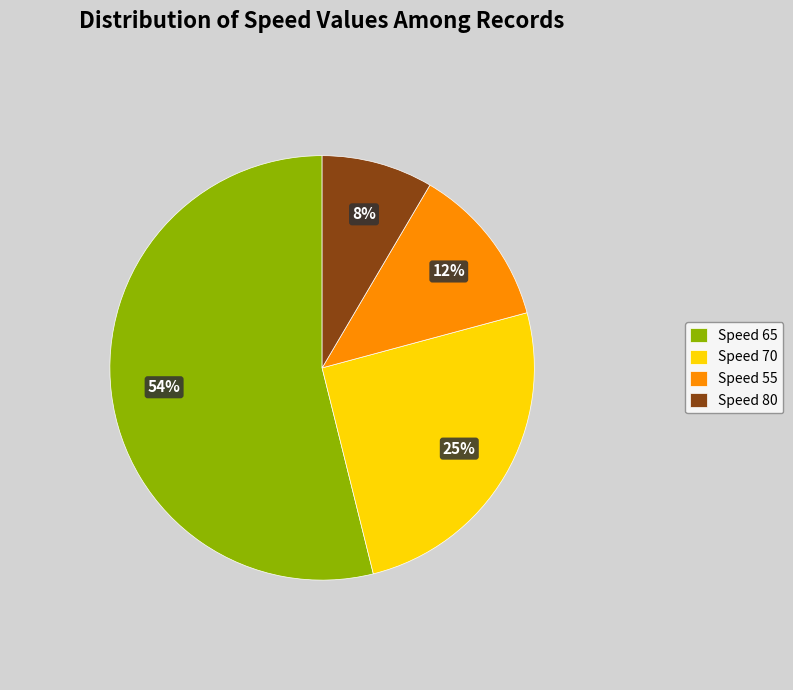

Rank the categories by value from lowest to highest.

Speed 80, Speed 55, Speed 70, Speed 65